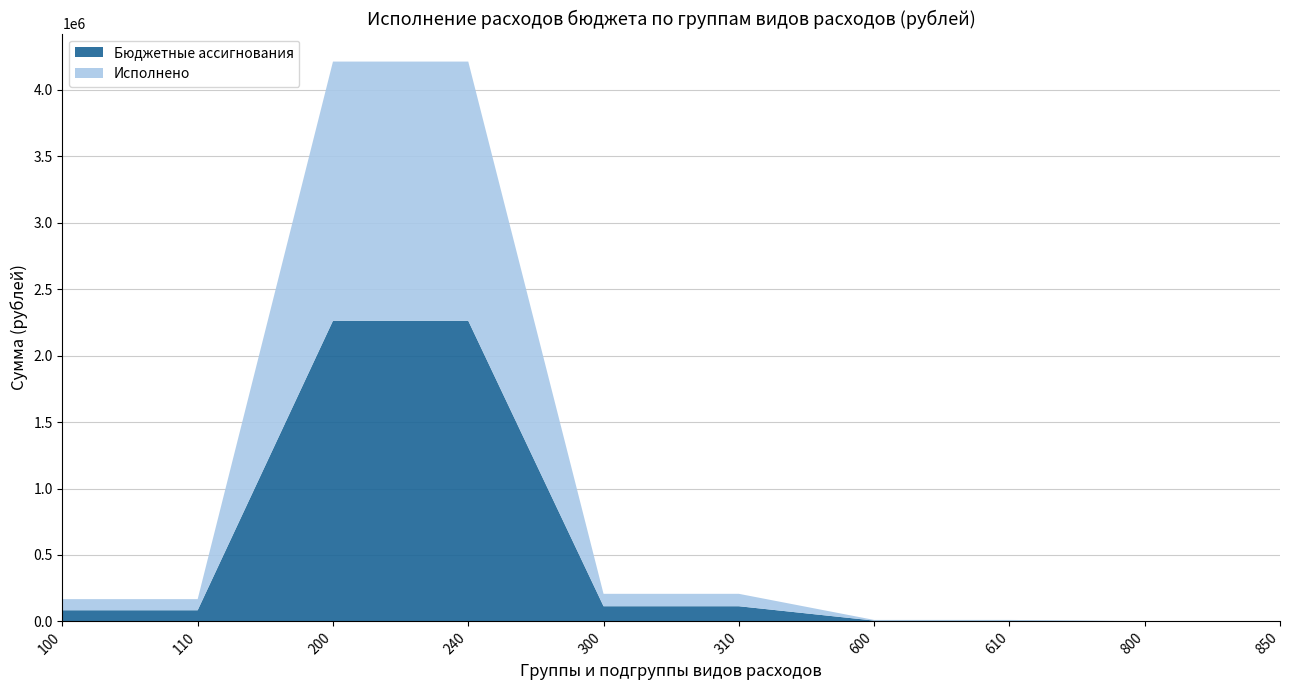

Reading left to right, transcribe all the data shown in this chart.

Бюджетные ассигнования: 83753.1	83753.1	2262280.0	2262280.0	114000.0	114000.0	6000.0	6000.0	2000.0	2000.0
Исполнено: 83753.1	83753.1	1950787.4	1950787.4	93500.6	93500.6	5000.0	5000.0	3.7	3.7